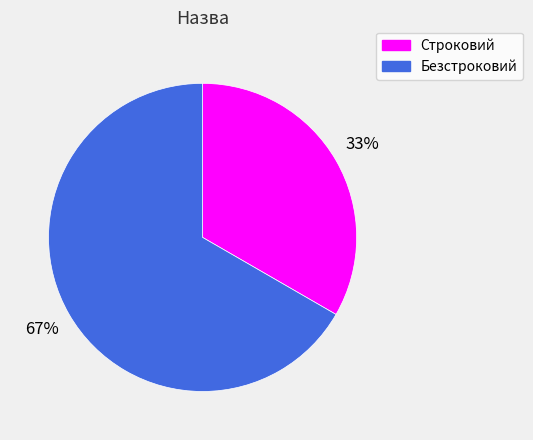

What is the ratio of the value at Безстроковий to the value at Строковий?

2.0